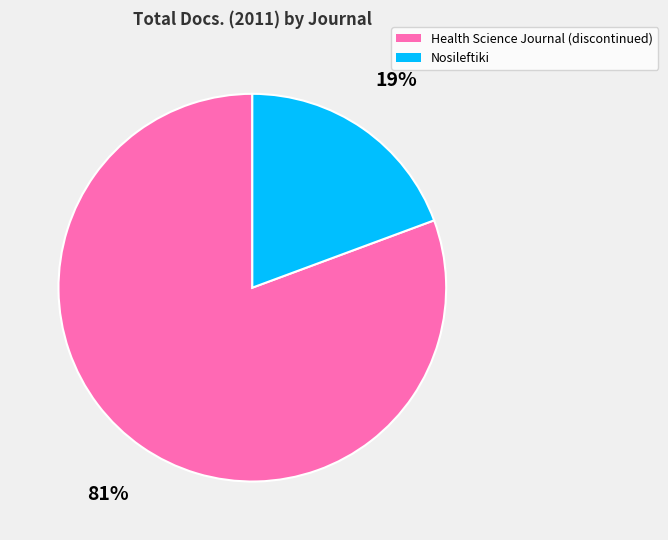

What percentage is the Health Science Journal (discontinued) slice, to the nearest percent?

81%